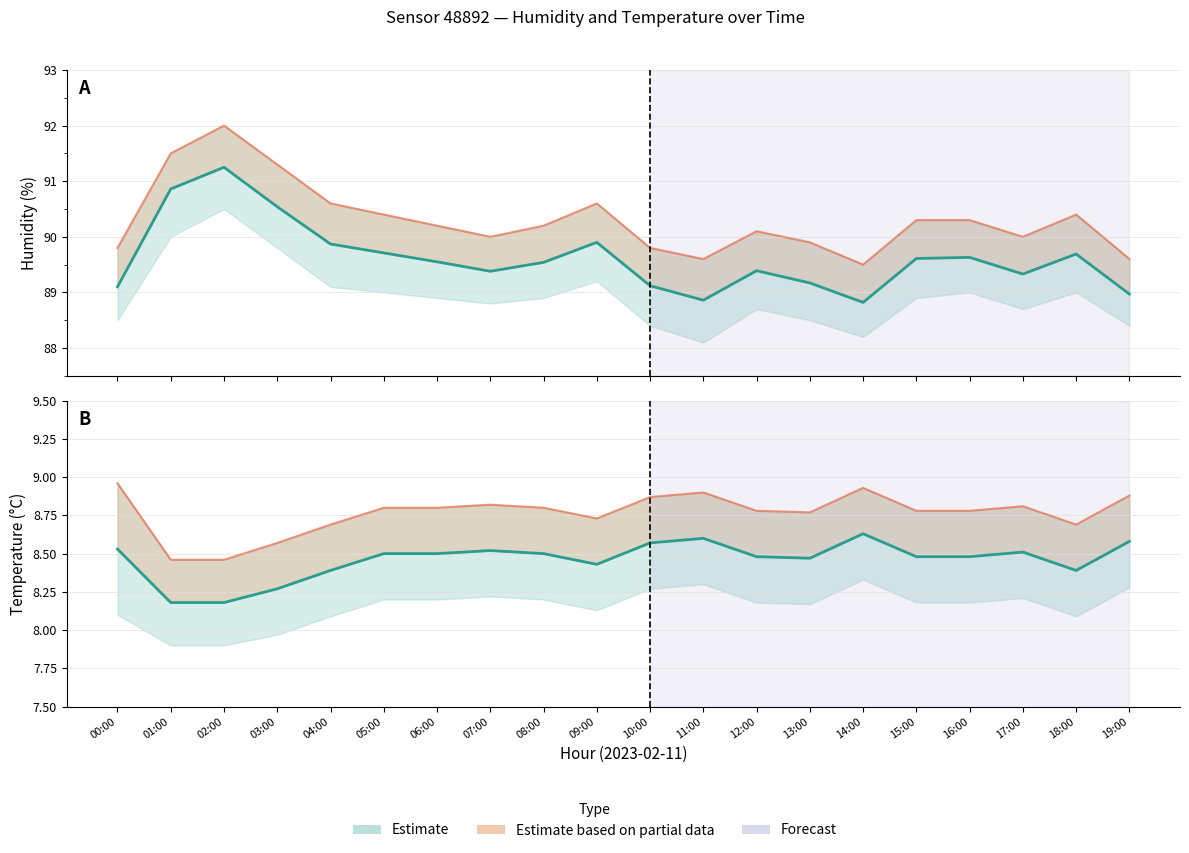

Which series has the widest spread of values?

Estimate based on partial data